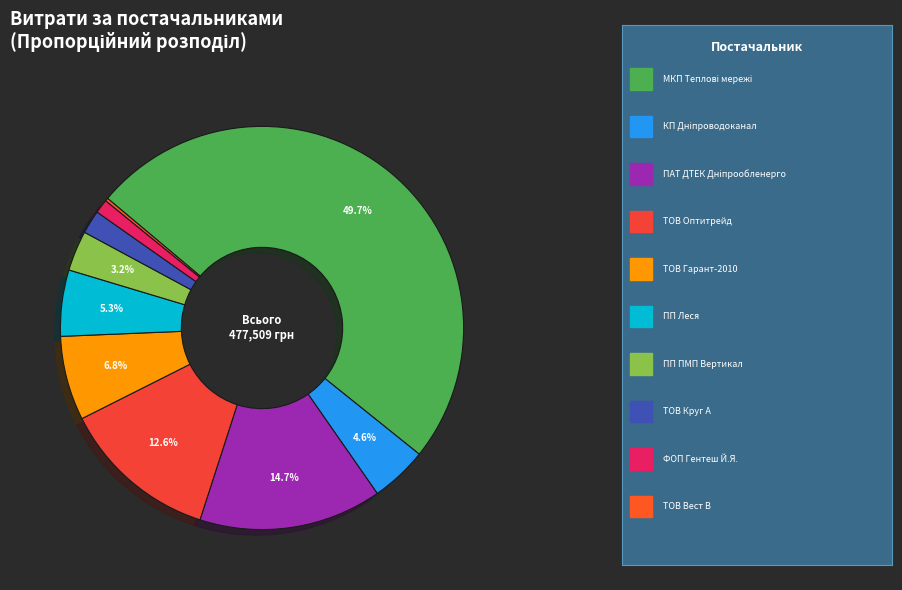

Which category has the biggest portion of the pie?

МКП Теплові мережі